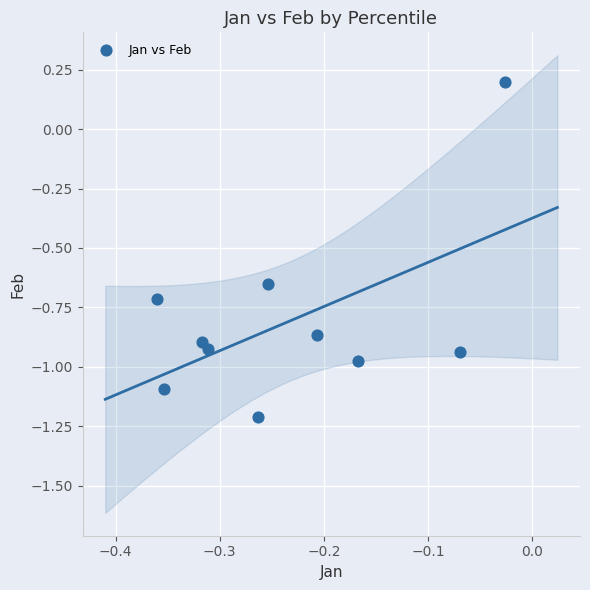

What is the average Y value?

-0.8